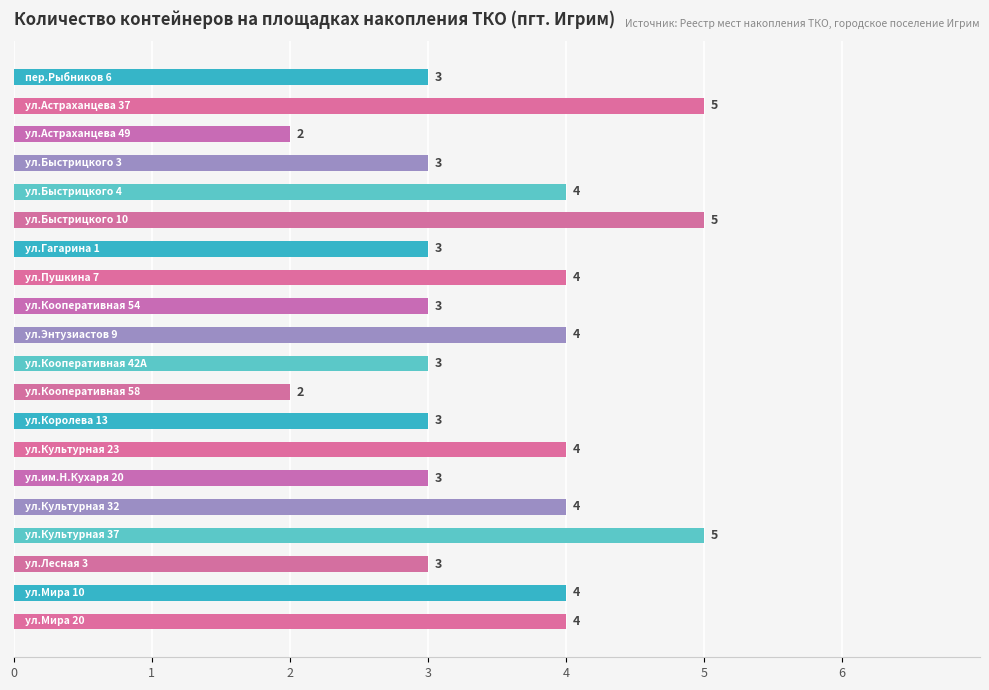

Count the values in the range 3 to 4.

15